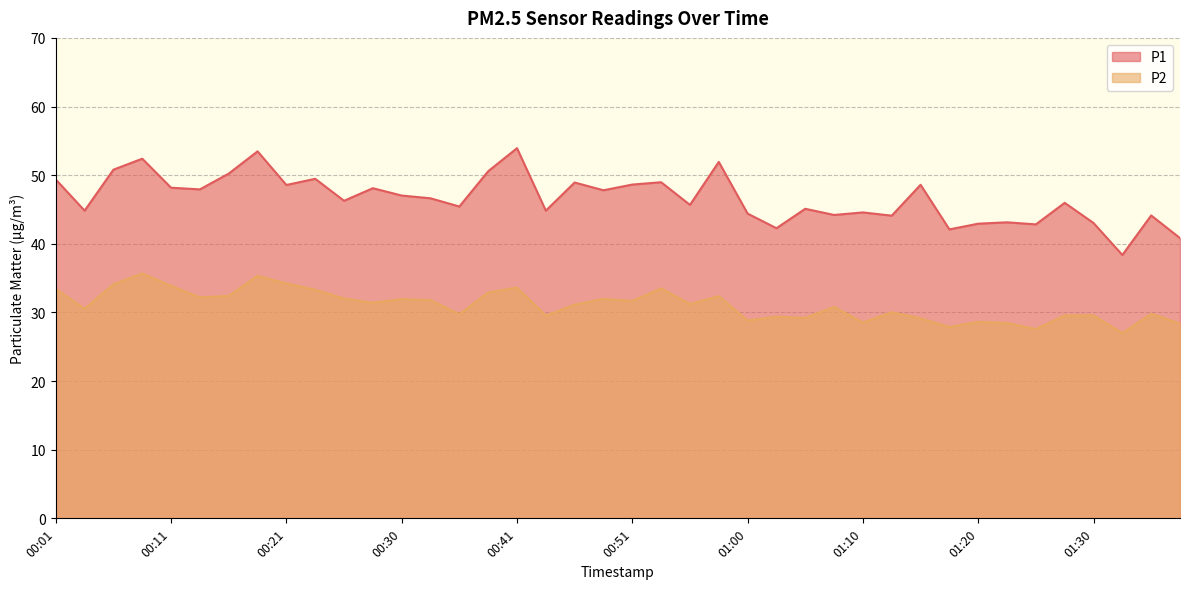

True or false: P2 has a value of 45.3 at 00:21.

False